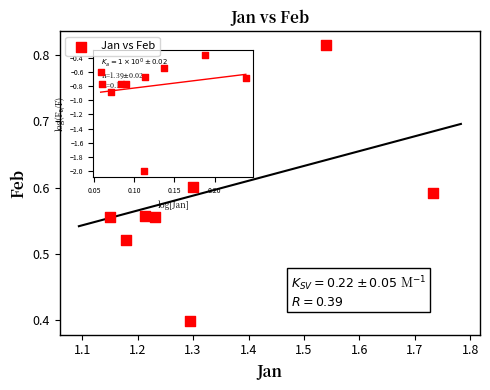

What is the range of Y values (max minus min)?

0.4